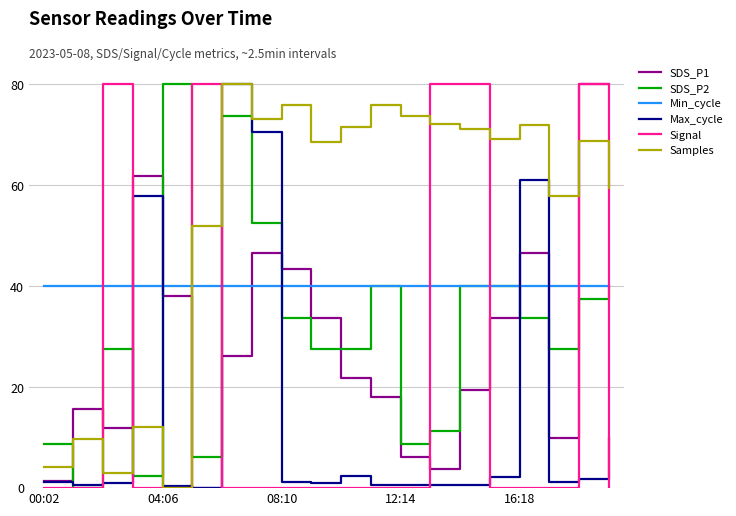

True or false: Min_cycle and SDS_P1 cross at least once.

True